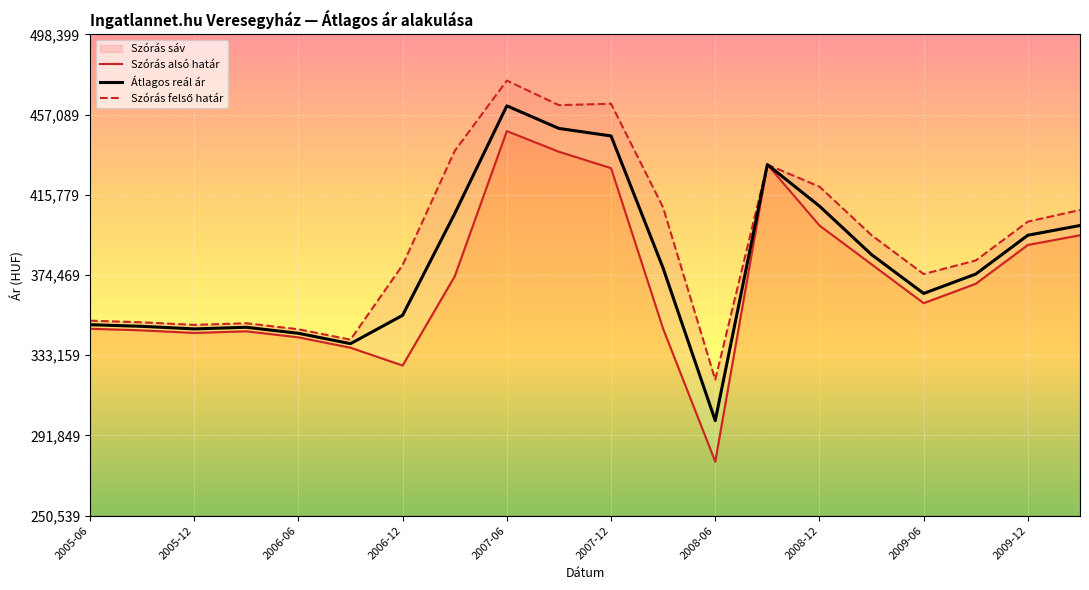

What is the maximum value for Átlagos reál ár?

461658